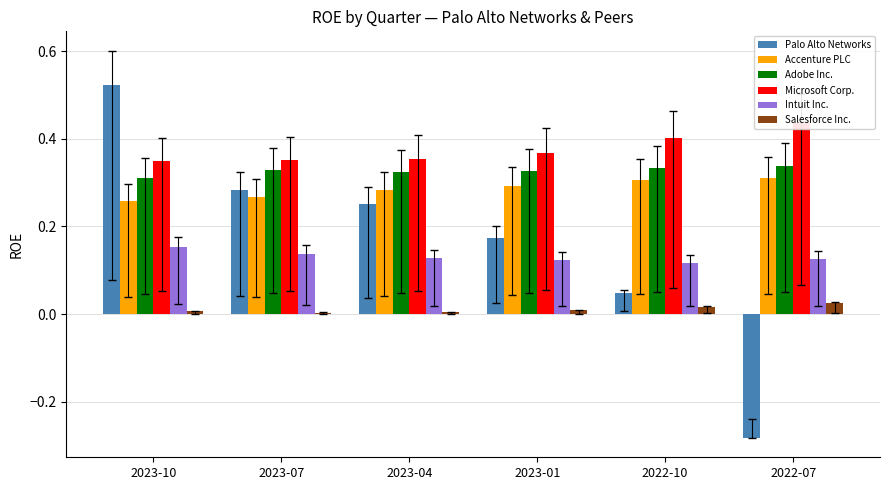

What is the greatest value displayed?

0.5